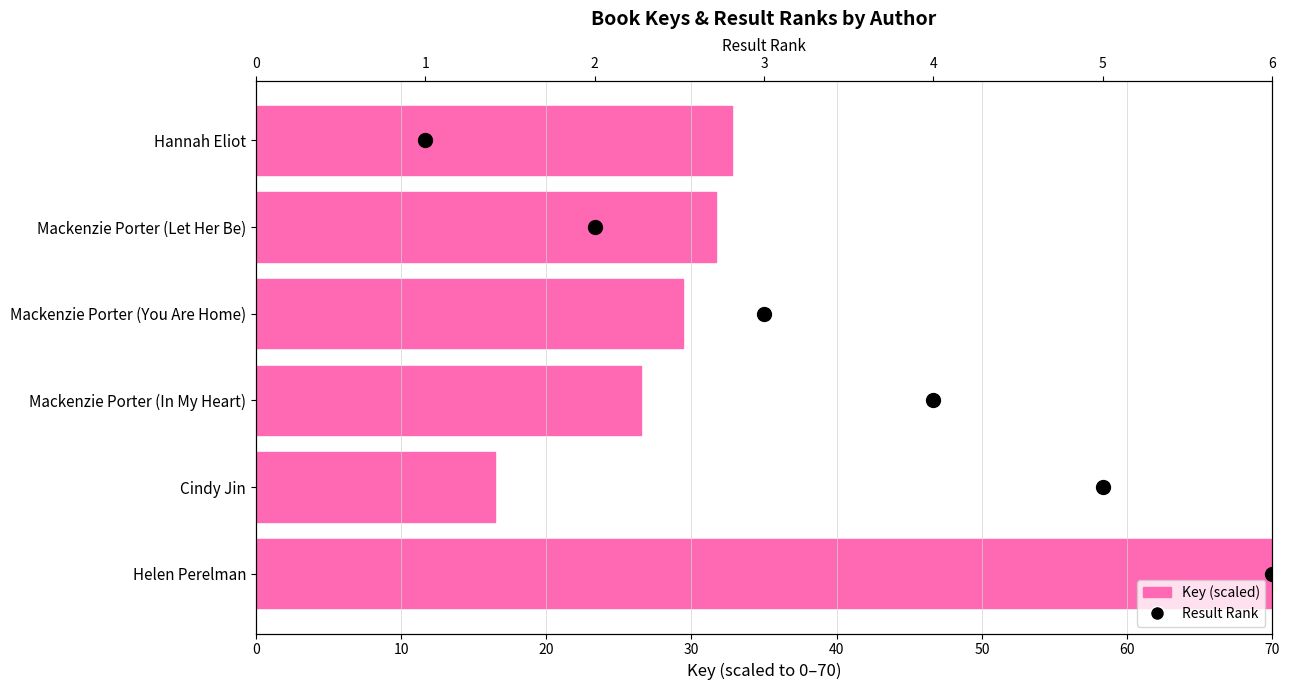

Which has a higher value, 10 or 20?

20